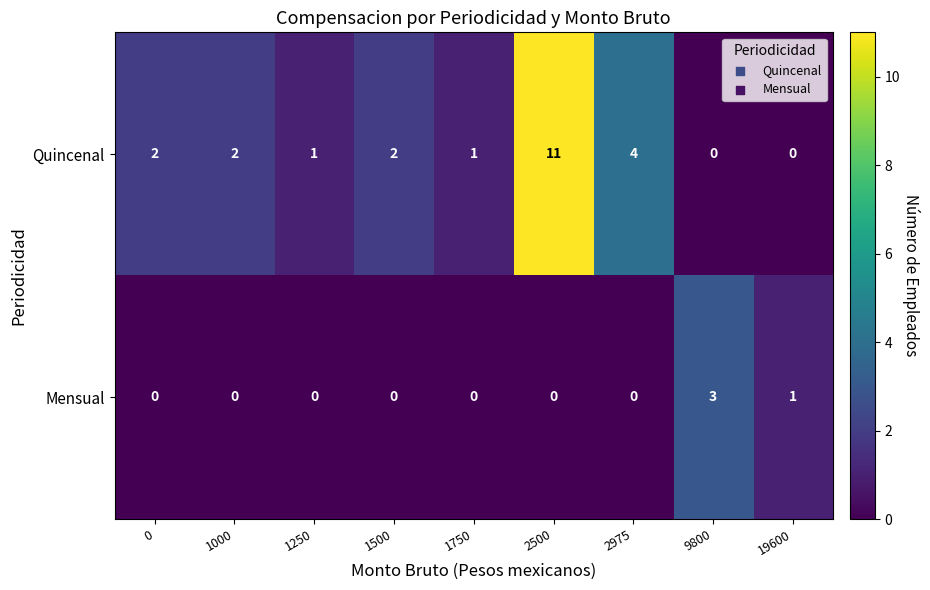

How many data points does each series have?

9